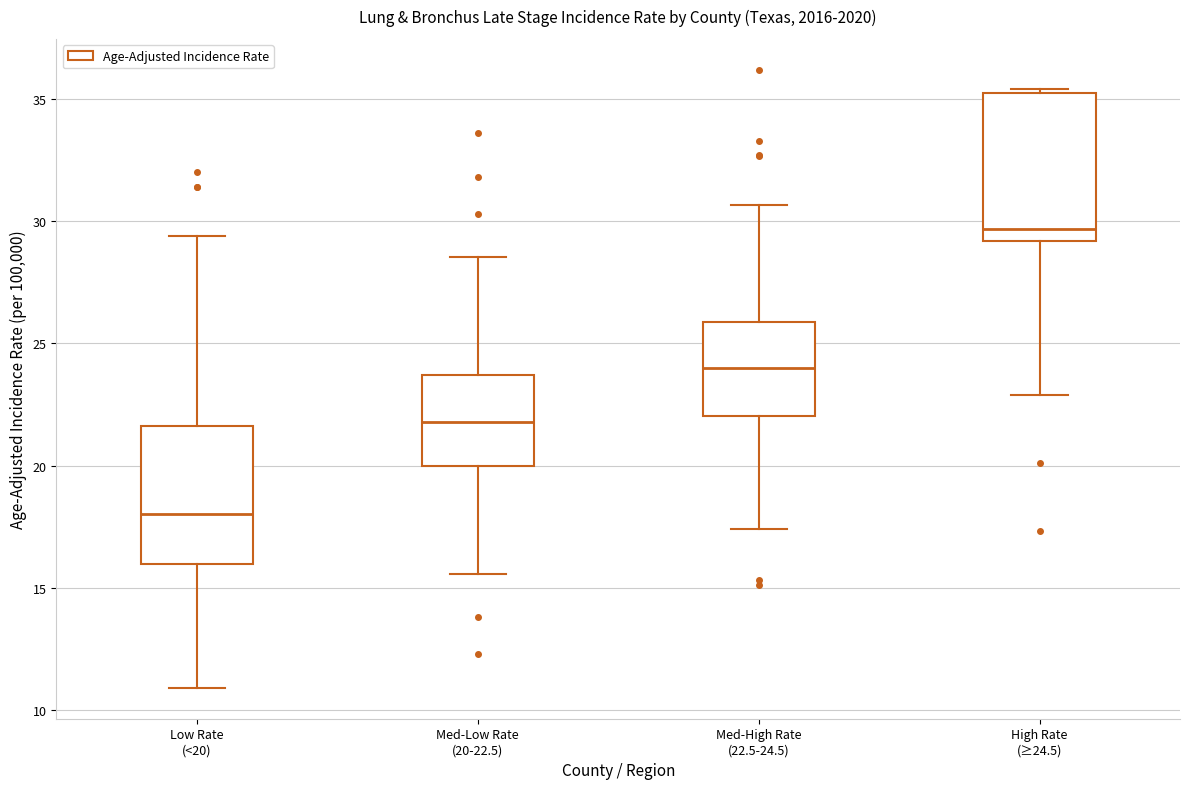

Reading left to right, transcribe this box plot: for each box, give where its median line is, the range the box spans, and where its two whiskers end, as read against the y-axis. The values are not printed on the chart, so give them approximately, as read against the axis.

Low Rate (<20): median 18.0, box 16.0 to 21.5, whiskers 11.0 to 29.5
Med-Low Rate (20-22.5): median 22.0, box 20.0 to 23.5, whiskers 15.5 to 28.5
Med-High Rate (22.5-24.5): median 24.0, box 22.0 to 26.0, whiskers 17.5 to 30.5
High Rate (≥24.5): median 29.5, box 29.0 to 35.0, whiskers 23.0 to 35.5